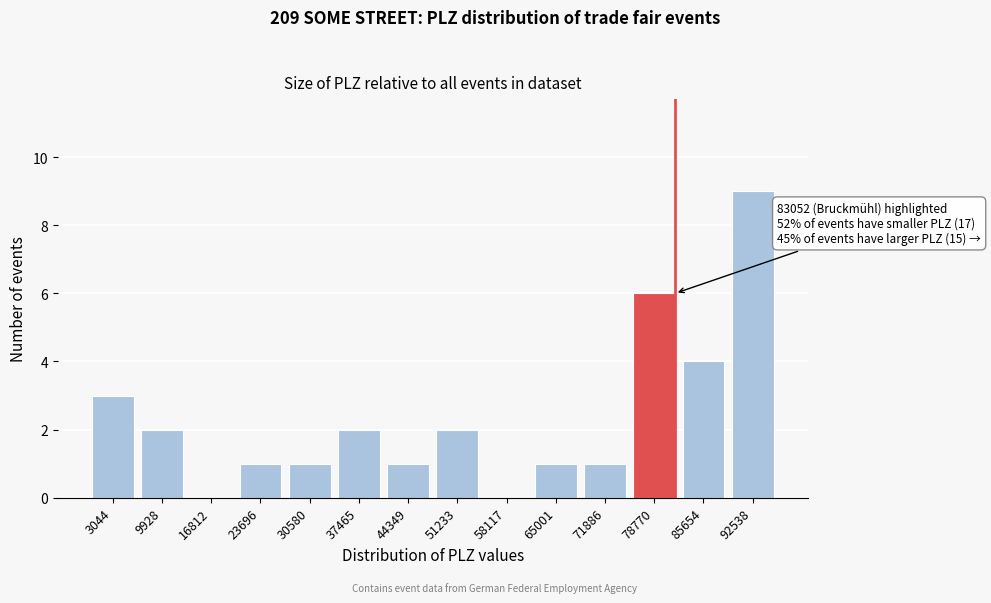

Reading right to left, what are all the values shown in this chart?

92538=9	85654=4	78770=6	71886=1	65001=1	58117=0	51233=2	44349=1	37465=2	30580=1	23696=1	16812=0	9928=2	3044=3